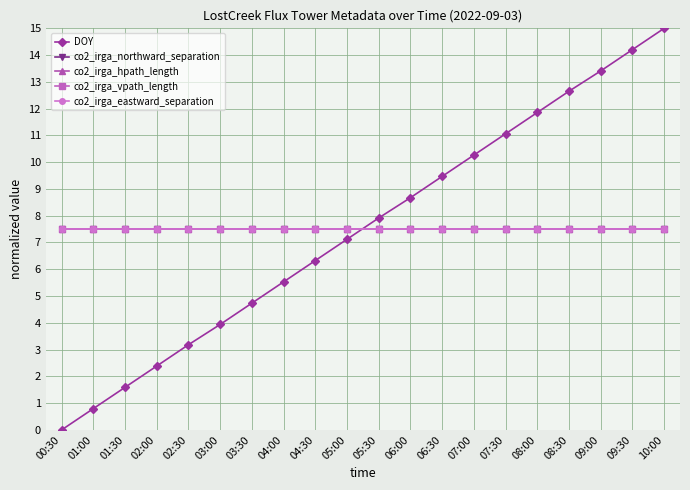

True or false: co2_irga_eastward_separation and co2_irga_vpath_length intersect in this chart.

False